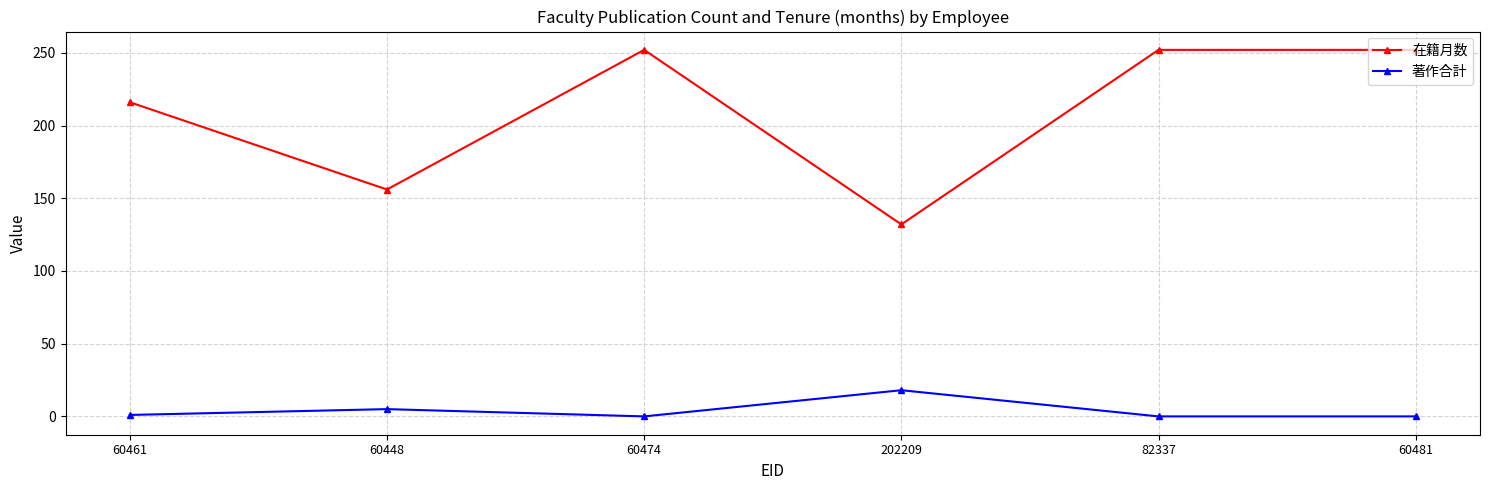

What is the average value of the 在籍月数 series?

210